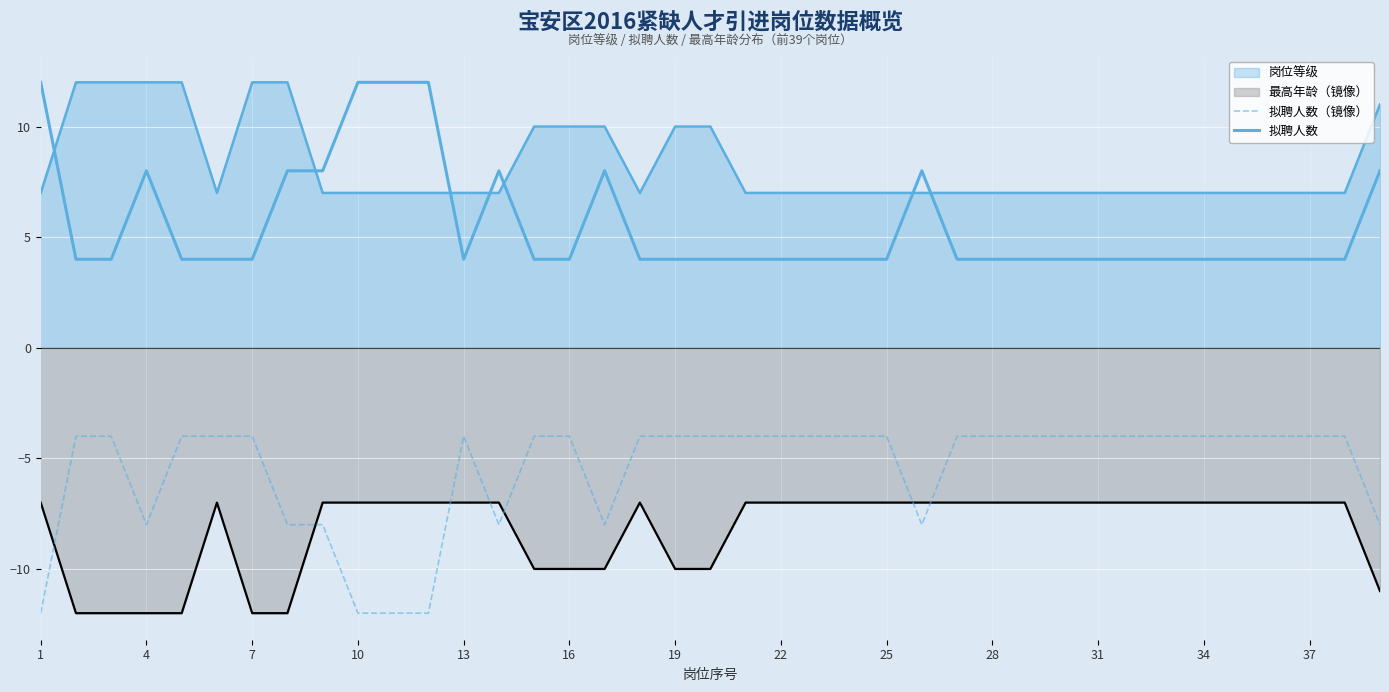

What is the value of the 拟聘人数 point at the 38th from the left?

4